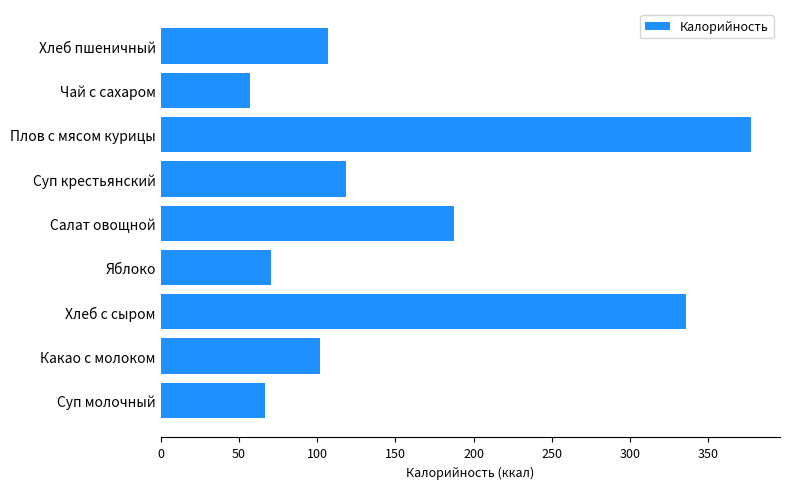

What is the smallest value displayed?

57.3